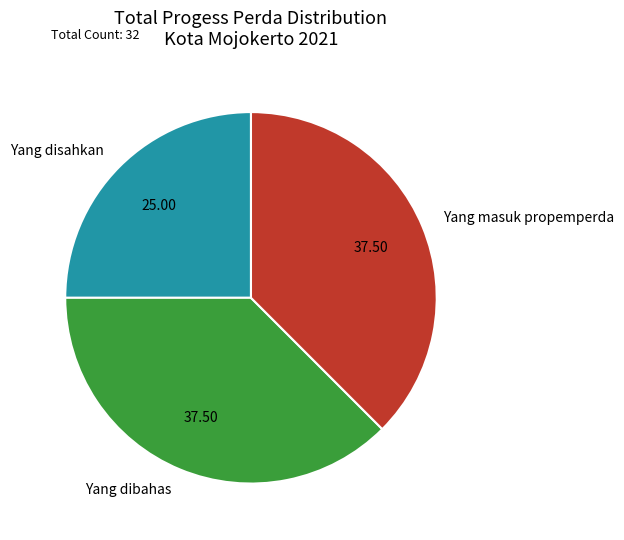

Does any single category account for the majority?

No